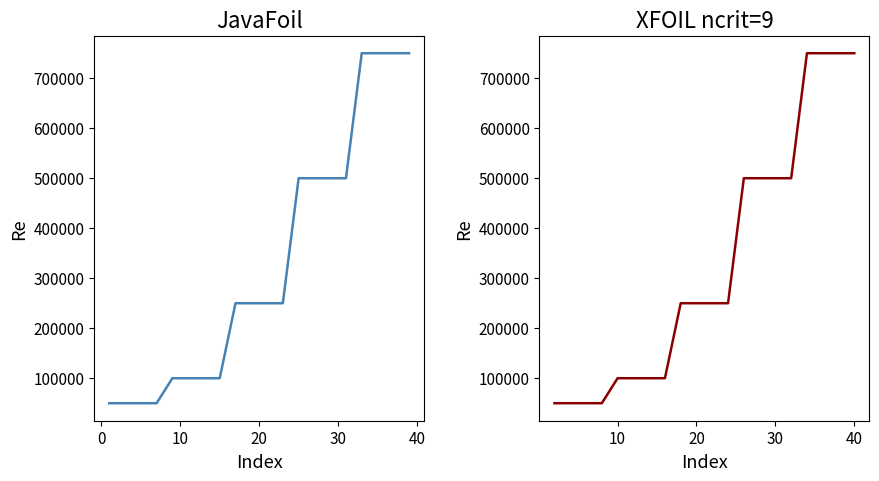

The value of JavaFoil at 14 is 213957. True or false?

False